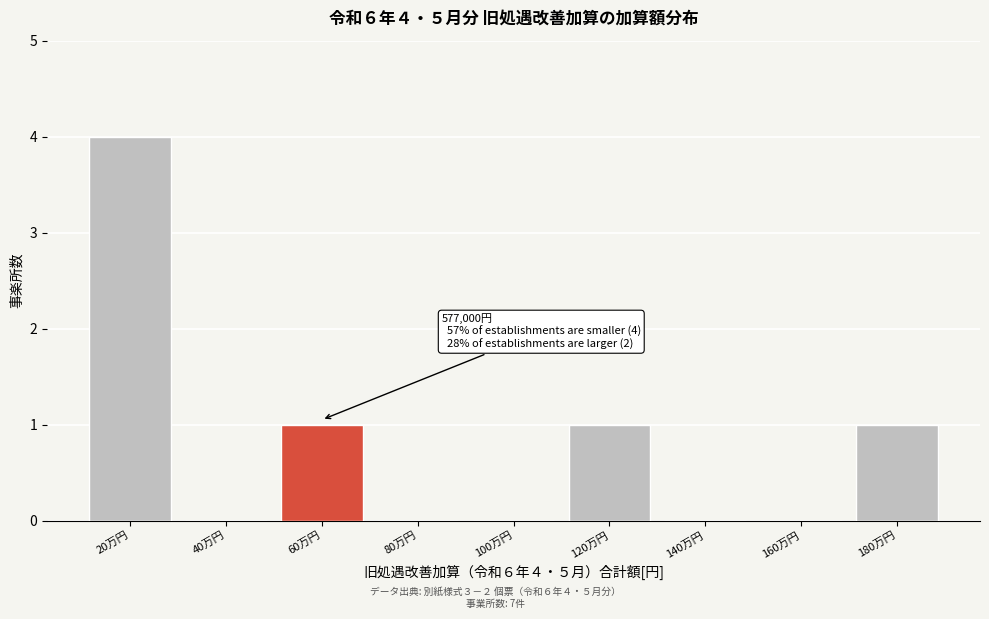

Reading left to right, what are all the values shown in this chart?

20万円=4	40万円=0	60万円=1	80万円=0	100万円=0	120万円=1	140万円=0	160万円=0	180万円=1